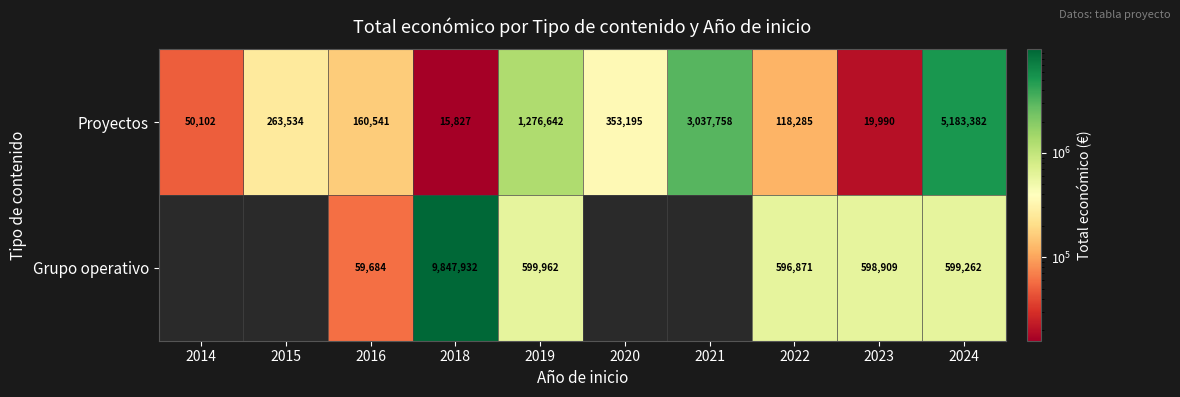

Which category has the lowest value in the Proyectos series?

2018